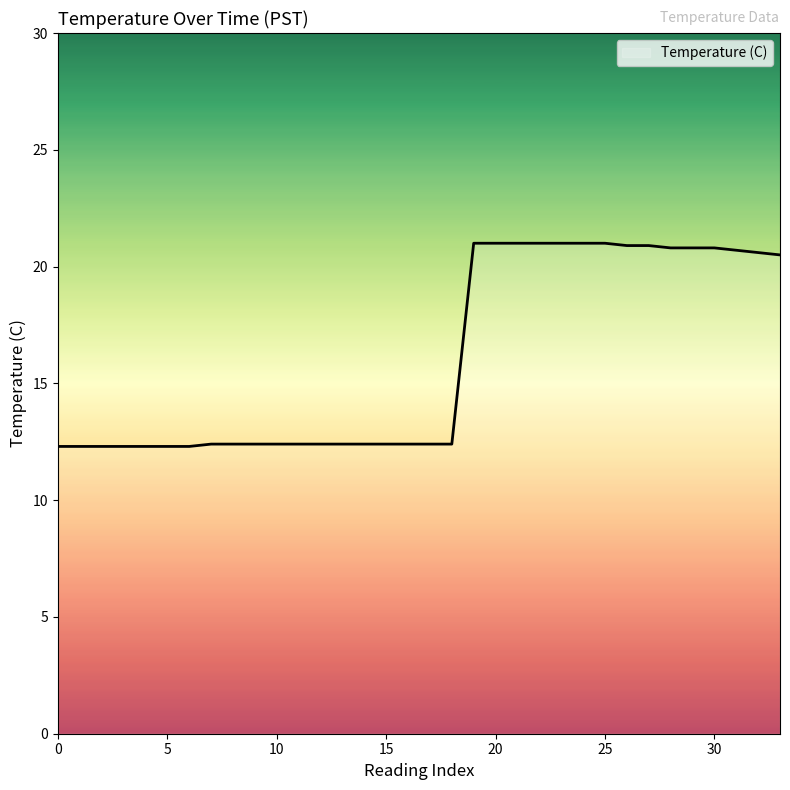

What is the smallest value displayed?

12.3